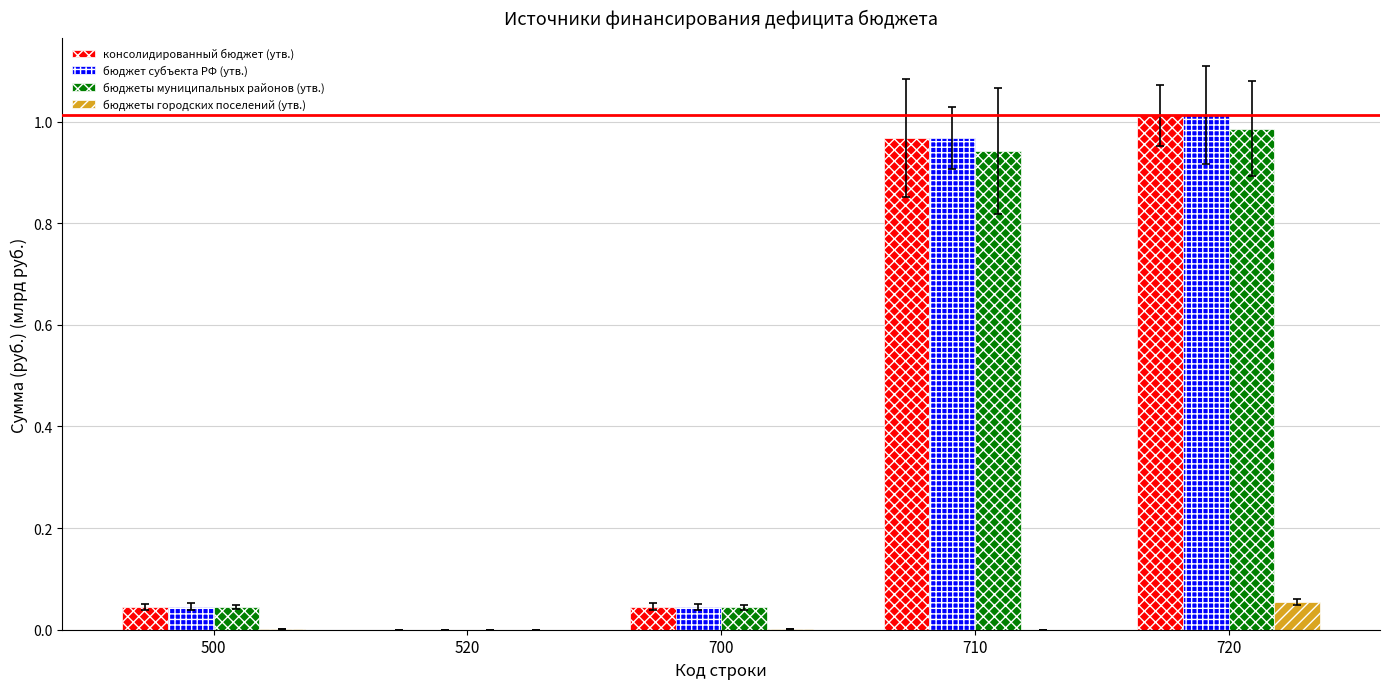

What are all the series names shown in the legend?

консолидированный бюджет (утв.), бюджет субъекта РФ (утв.), бюджеты муниципальных районов (утв.), бюджеты городских поселений (утв.)